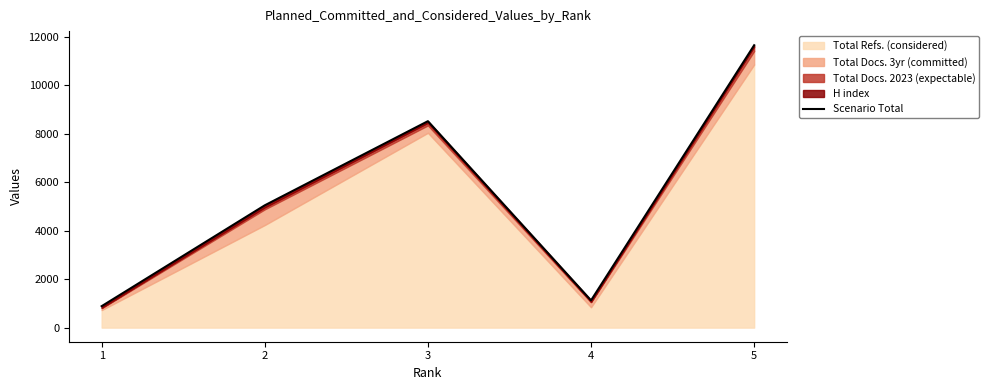

What is the difference between the maximum and minimum values?

10778